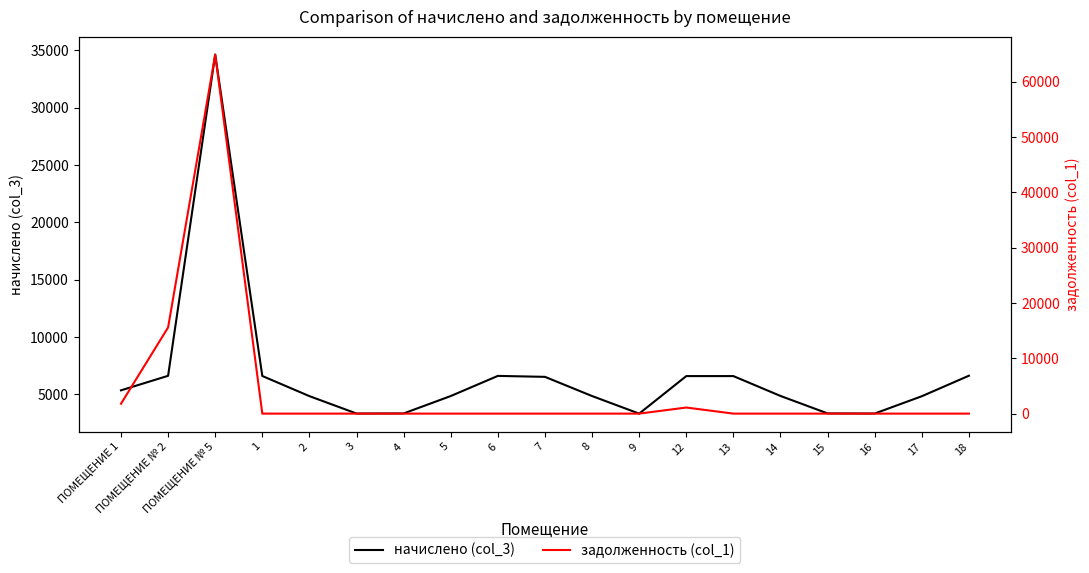

At which category is the sum across all series the highest?

ПОМЕЩЕНИЕ № 5